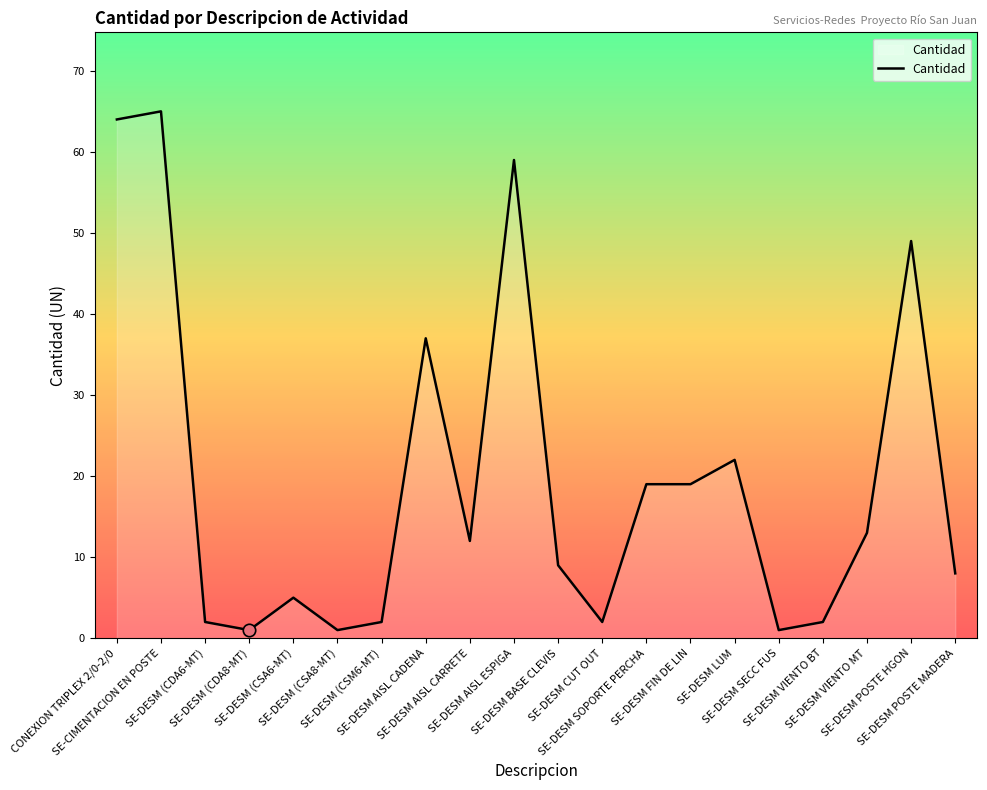

Approximately how many times larger is the value at SE-DESM CUT OUT compared to SE-DESM AISL CADENA?

0.1